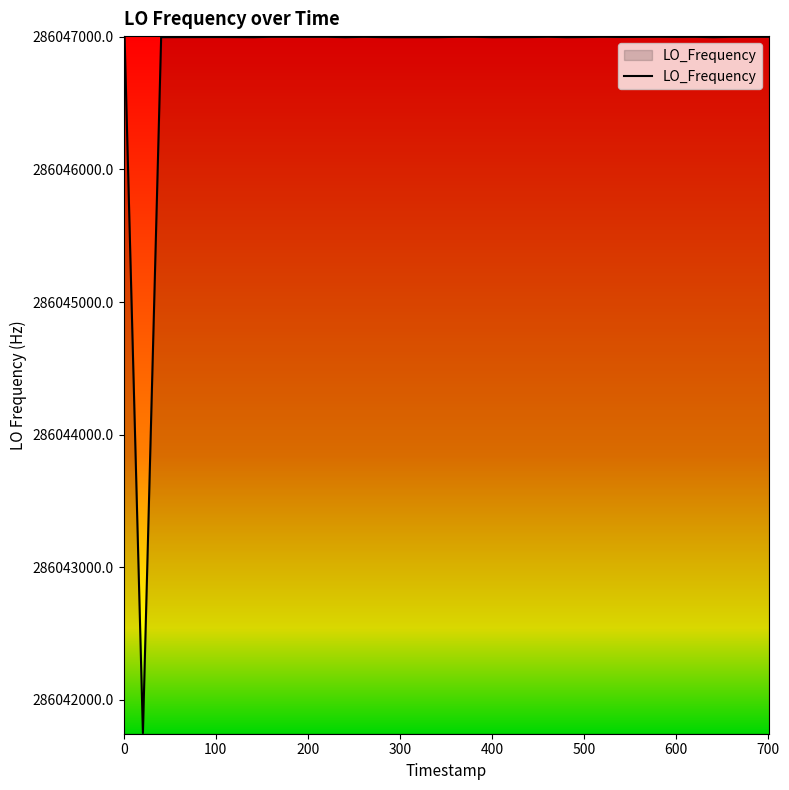

What is the maximum value shown in the chart?

286047001.2